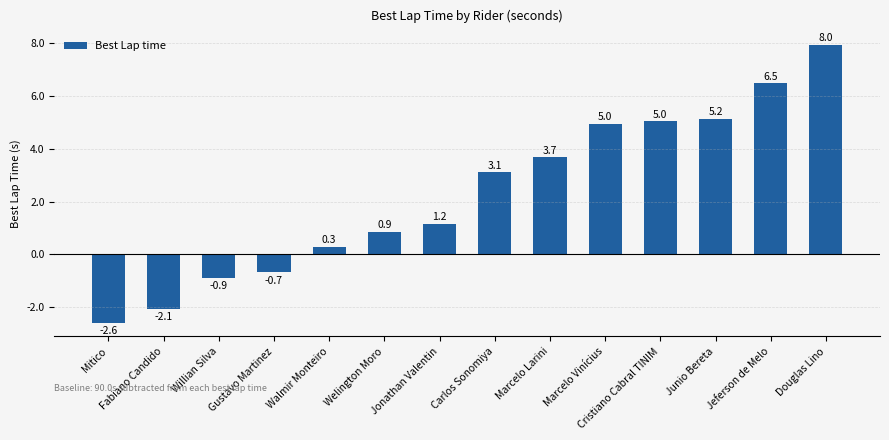

What position from the left is Mitico?

1